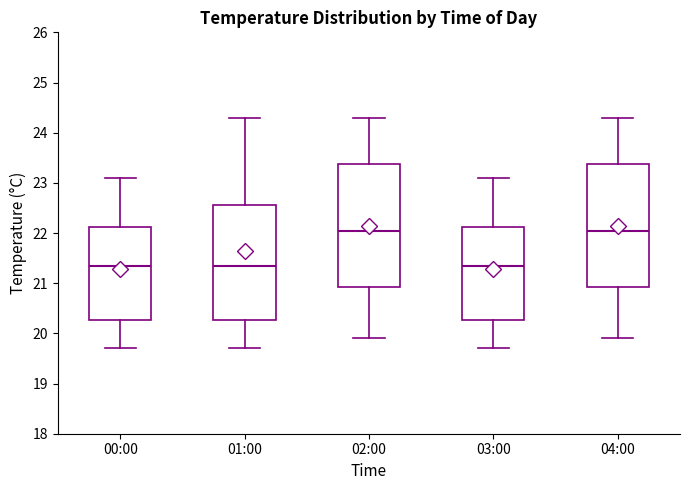

Reading left to right, read every box against the y-axis: the position of its median line, the range the box covers, and the ends of its whiskers. The values are not printed on the chart, so give them approximately, as read against the axis.

00:00: median 21.4, box 20.3 to 22.1, whiskers 19.7 to 23.1
01:00: median 21.4, box 20.3 to 22.6, whiskers 19.7 to 24.3
02:00: median 22.1, box 20.9 to 23.4, whiskers 19.9 to 24.3
03:00: median 21.4, box 20.3 to 22.1, whiskers 19.7 to 23.1
04:00: median 22.1, box 20.9 to 23.4, whiskers 19.9 to 24.3